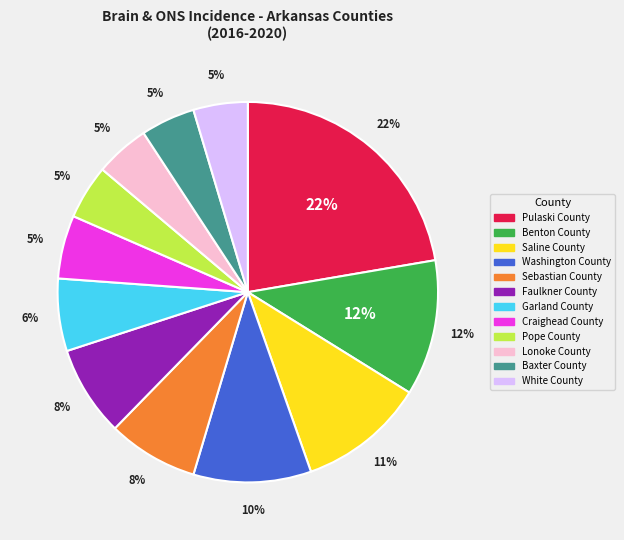

What percentage is the Washington County slice, to the nearest percent?

10%